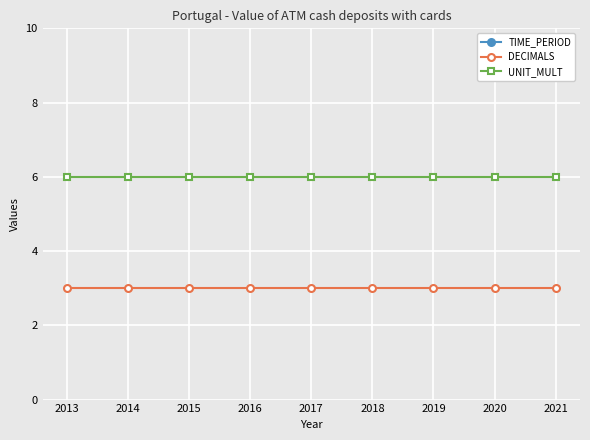

Reading left to right, list all the values displayed in this chart.

TIME_PERIOD: 2013=2013	2014=2014	2015=2015	2016=2016	2017=2017	2018=2018	2019=2019	2020=2020	2021=2021
DECIMALS: 2013=3	2014=3	2015=3	2016=3	2017=3	2018=3	2019=3	2020=3	2021=3
UNIT_MULT: 2013=6	2014=6	2015=6	2016=6	2017=6	2018=6	2019=6	2020=6	2021=6